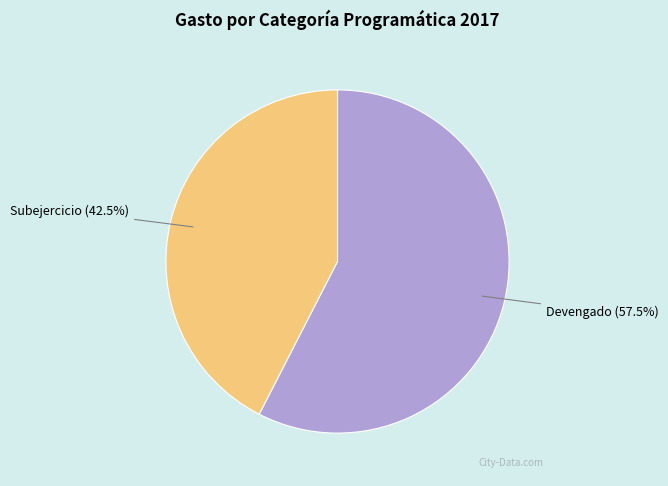

Rank the categories by value from lowest to highest.

Subejercicio, Devengado